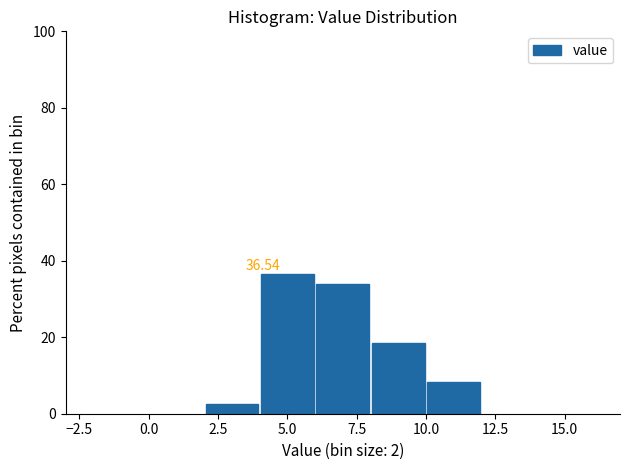

Which range on the x-axis has the tallest bar?

4 to 6